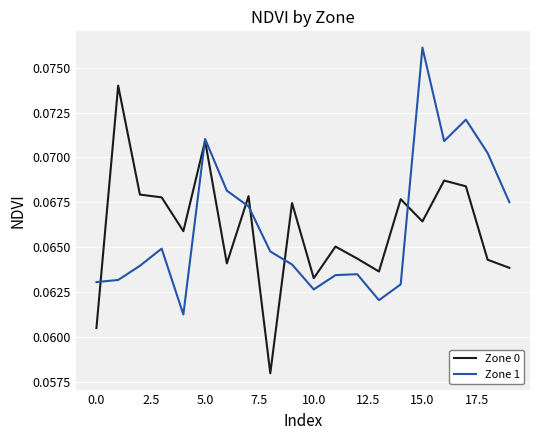

List the series in order of their peak value, highest first.

Zone 1, Zone 0